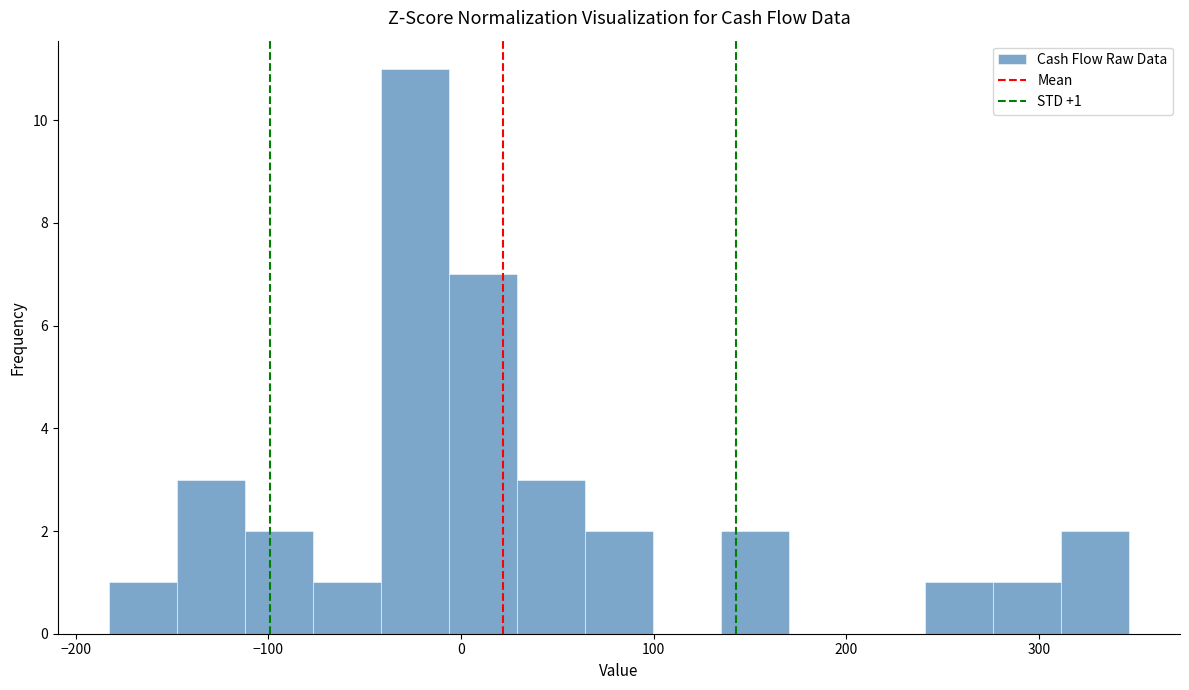

Around what value on the x-axis is the tallest bar? Give the approximate position of its centre, as read against the axis.

-20